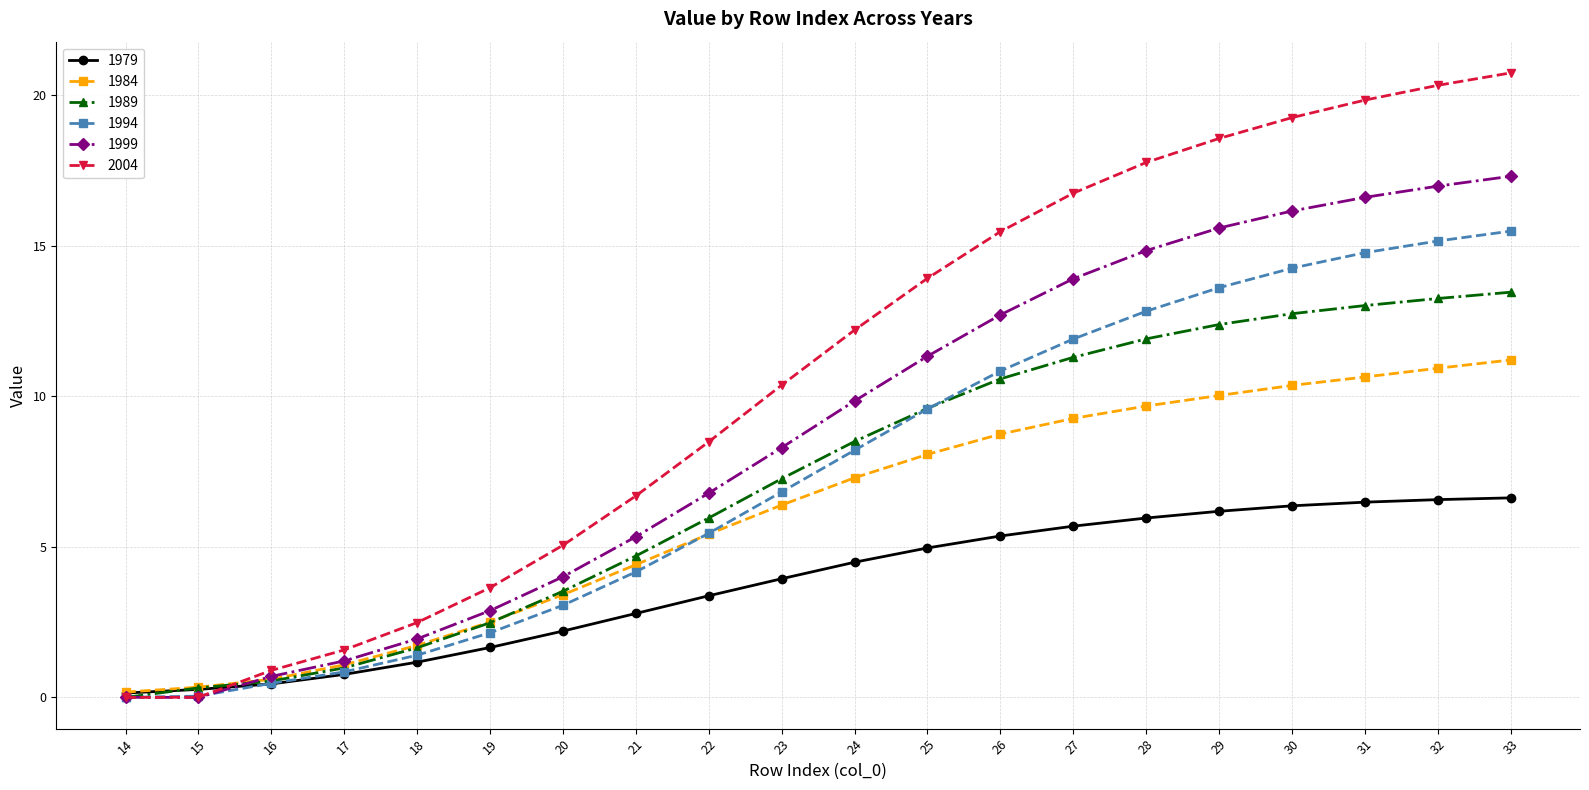

Which category has the highest value in the 1999 series?

33